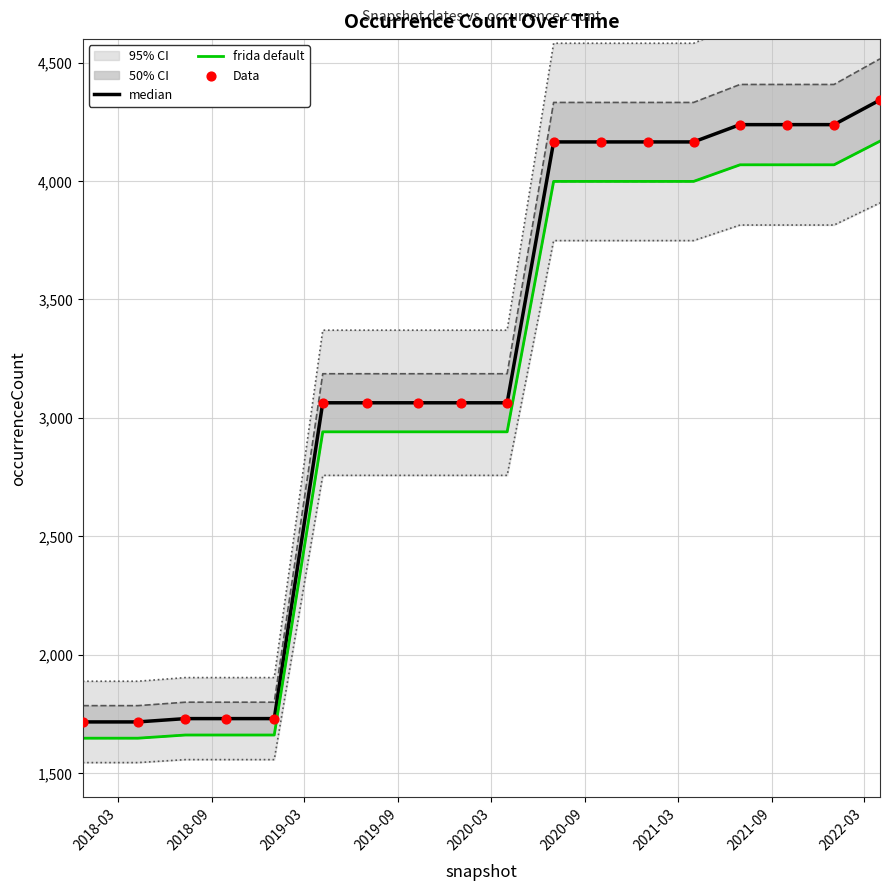

Which series contains the highest Y value?

median